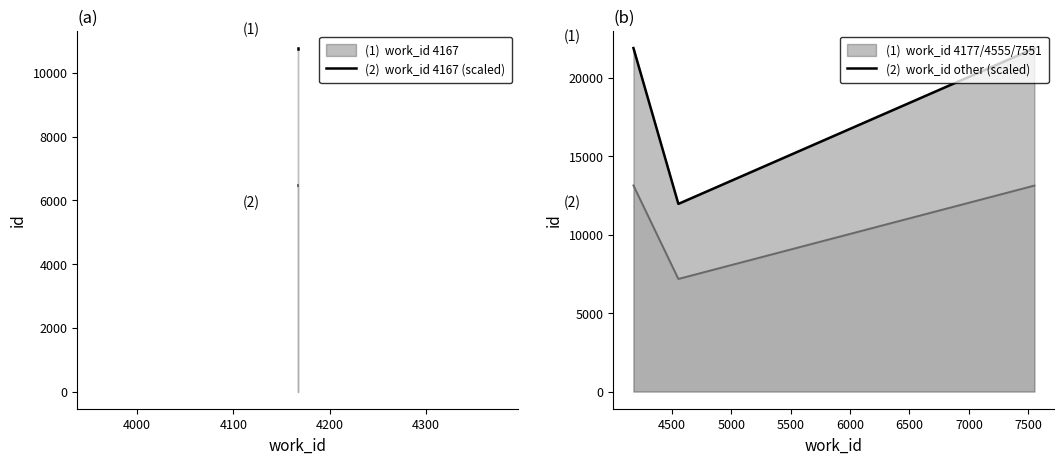

True or false: there are more than 2 points higher than both neighbors.

False